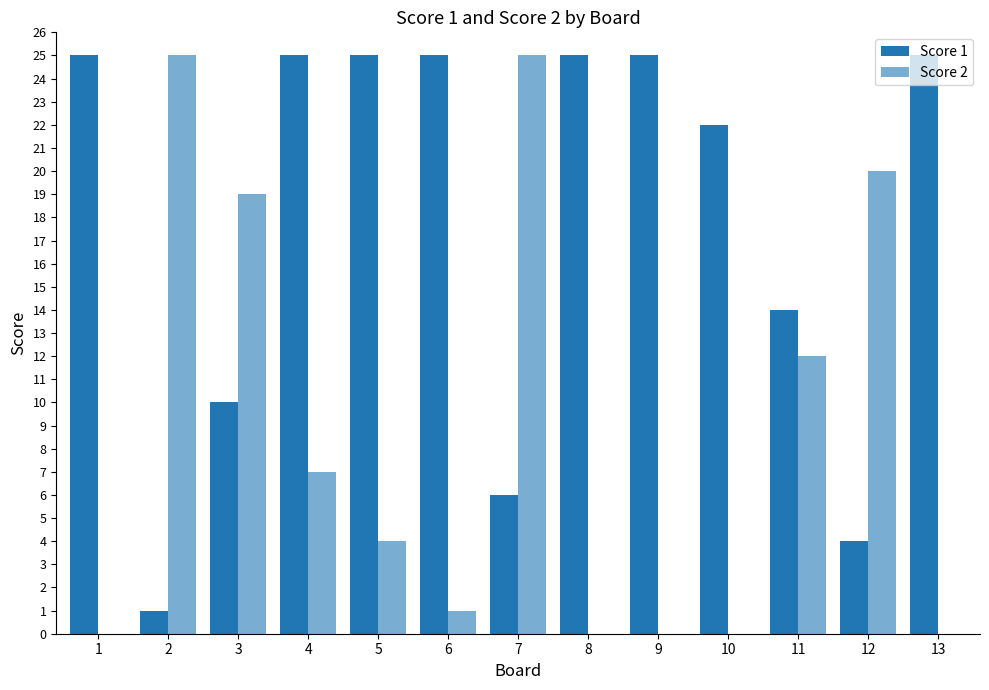

The Score 2 series shows 0 at 13. True or false?

True